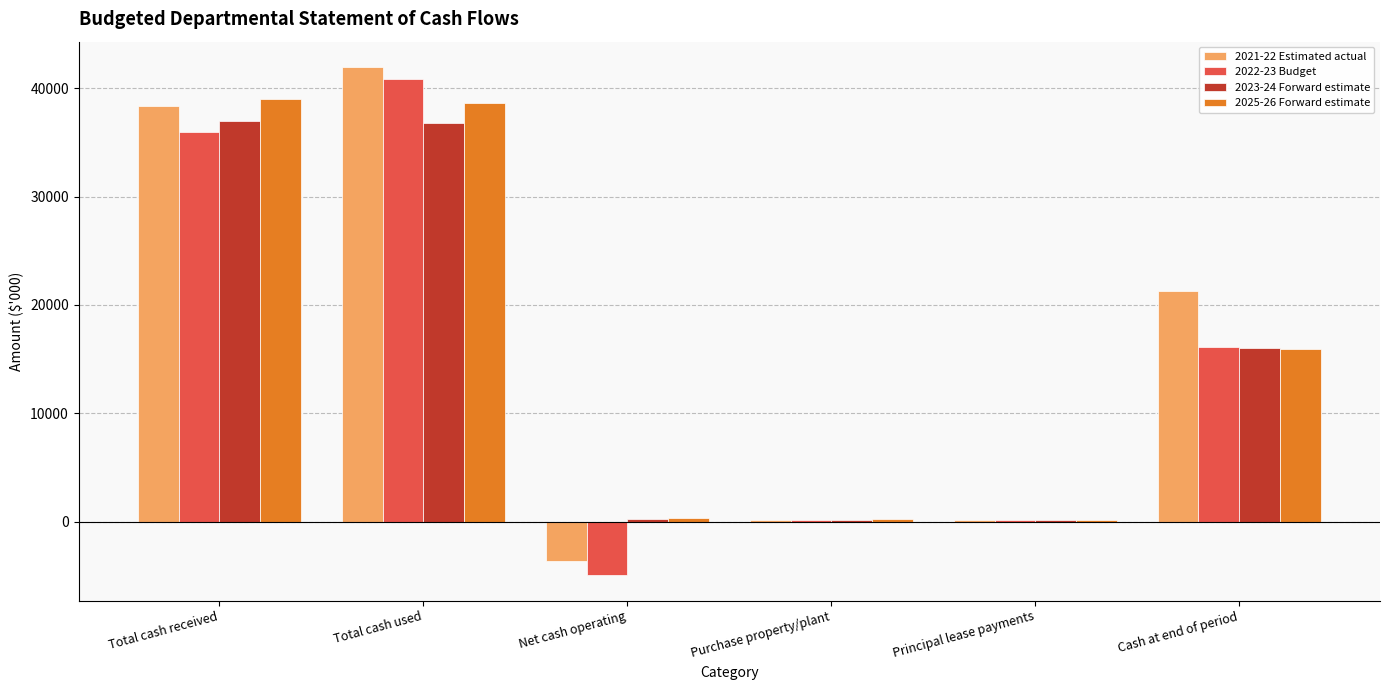

What is the difference between the 2025-26 Forward estimate values at Cash at end of period and Net cash operating?

15584